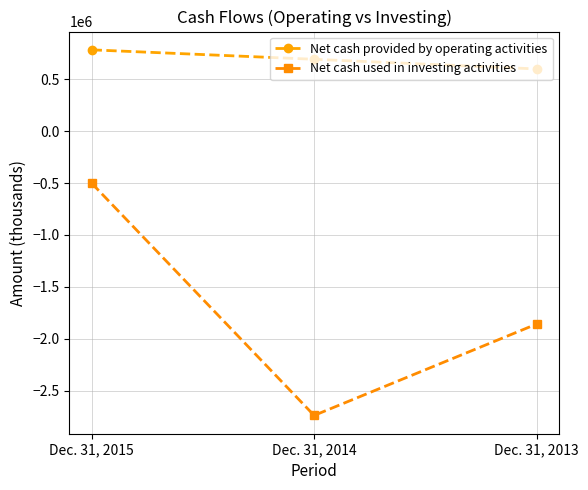

What is the difference between the Net cash provided by operating activities values at Dec. 31, 2015 and Dec. 31, 2014?

91150